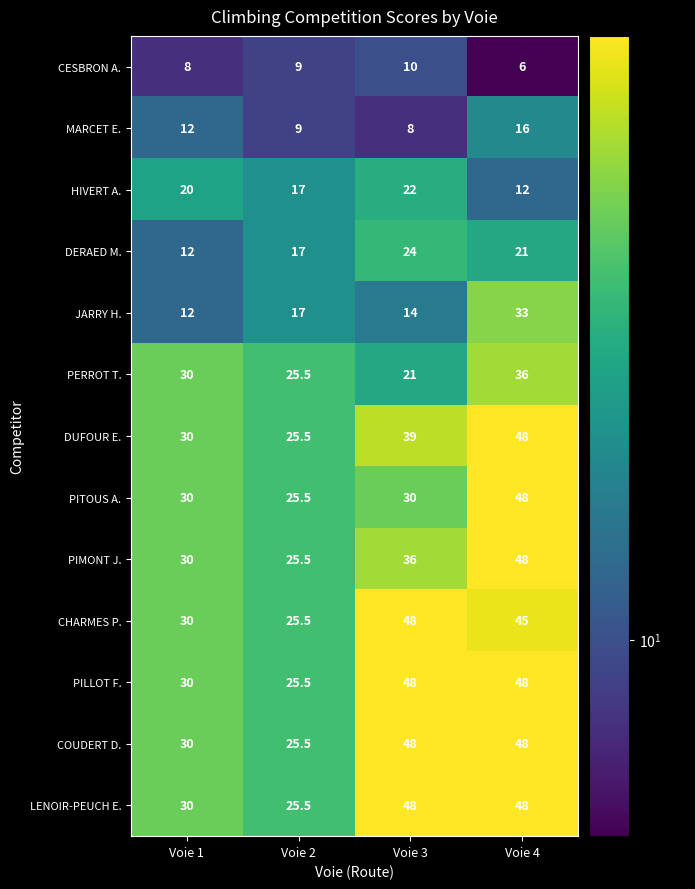

The value of PERROT T. at Voie 1 is 30.0. True or false?

True